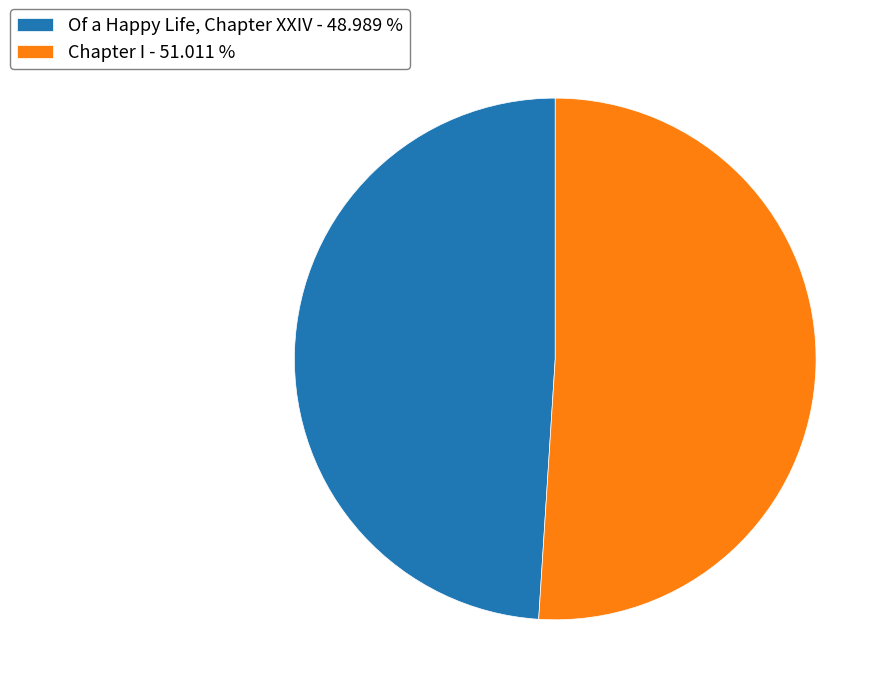

Is there any slice that represents more than half of the pie?

Yes